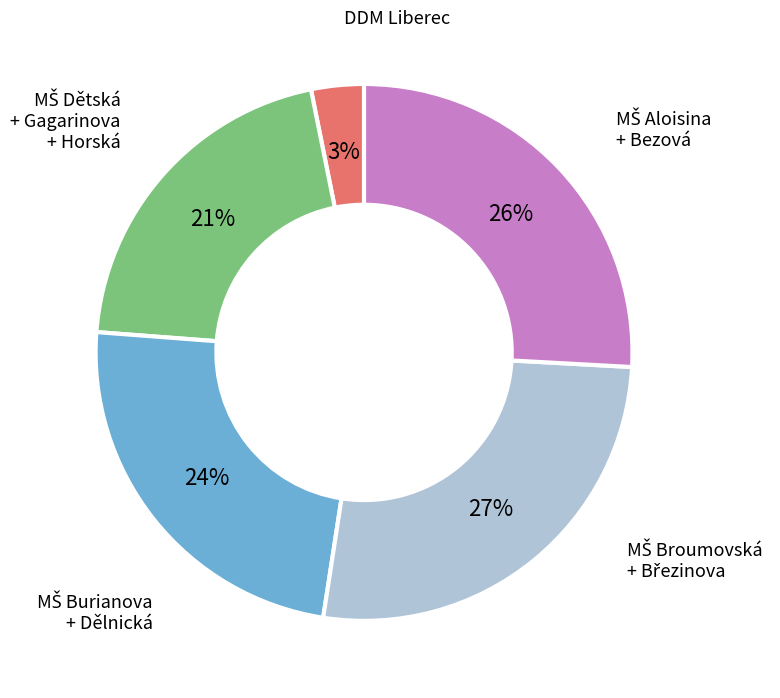

Is there any slice that represents more than half of the pie?

No